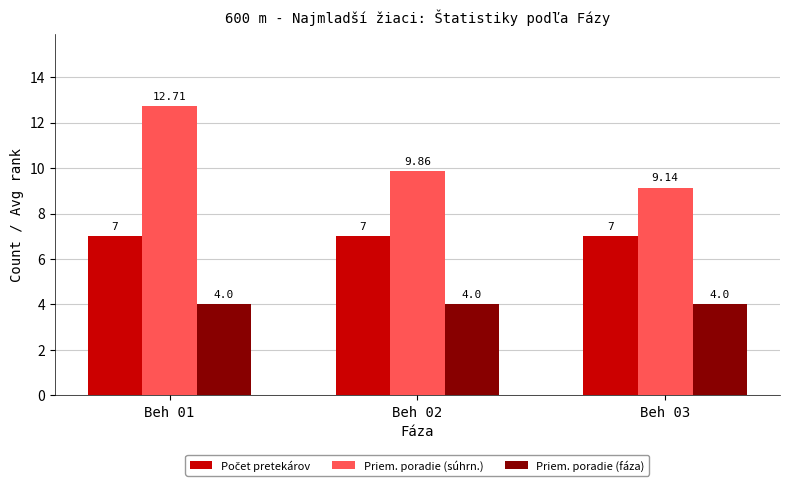

Which series has the largest range (max minus min)?

Priem. poradie (súhrn.)